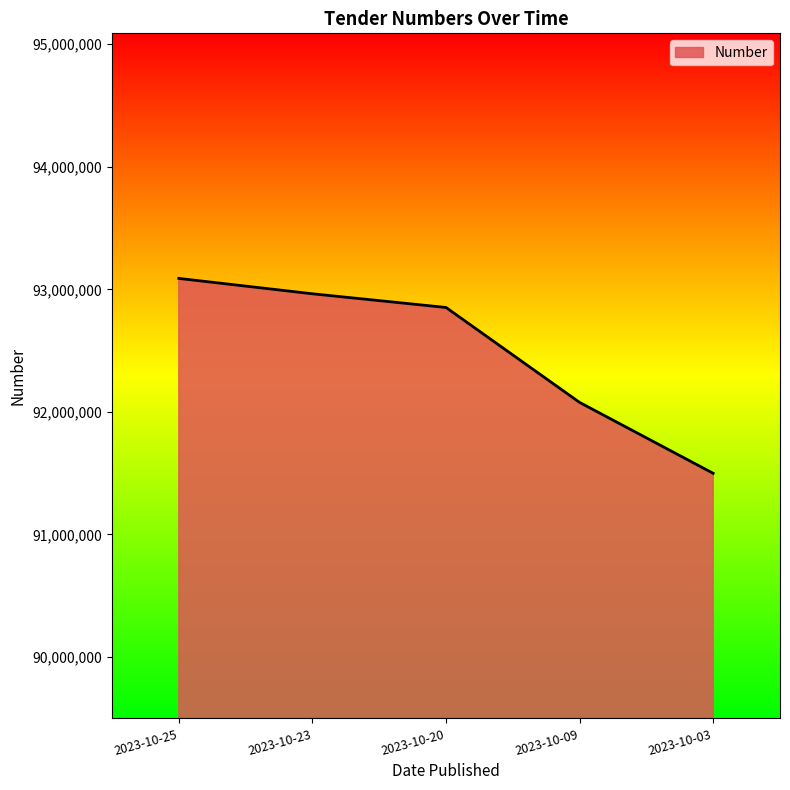

Which label corresponds to the smallest value in the chart?

2023-10-03